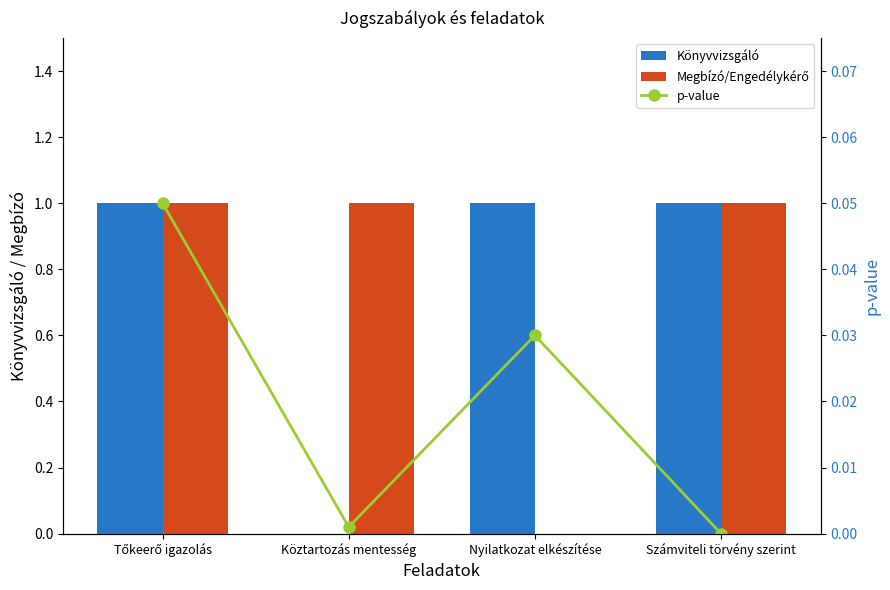

Which category has the lowest value in the Könyvvizsgáló series?

Köztartozás mentesség